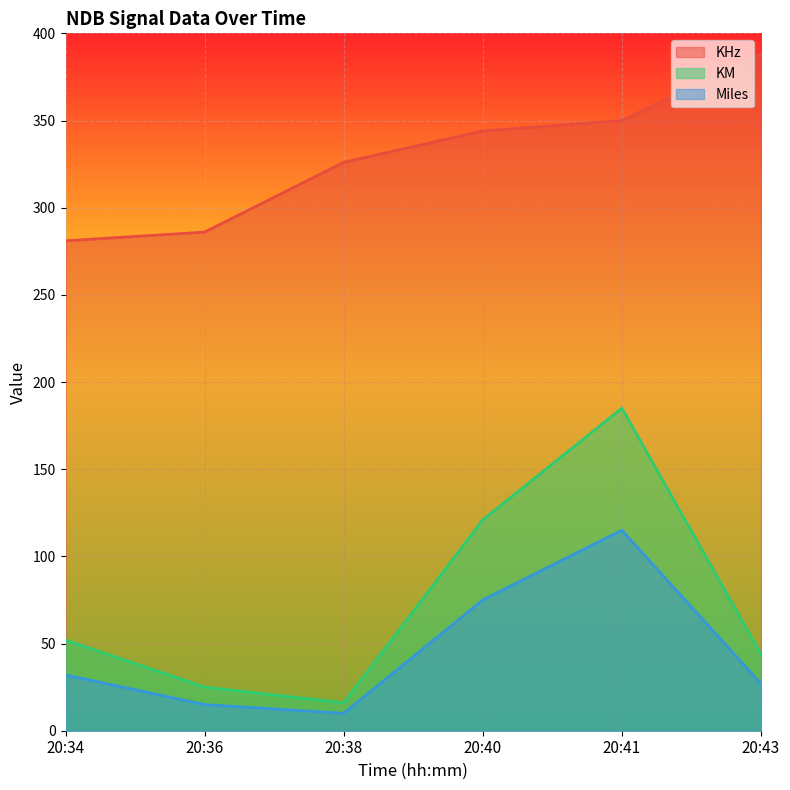

What value does the KHz series have at 20:36, to the nearest 10?

290